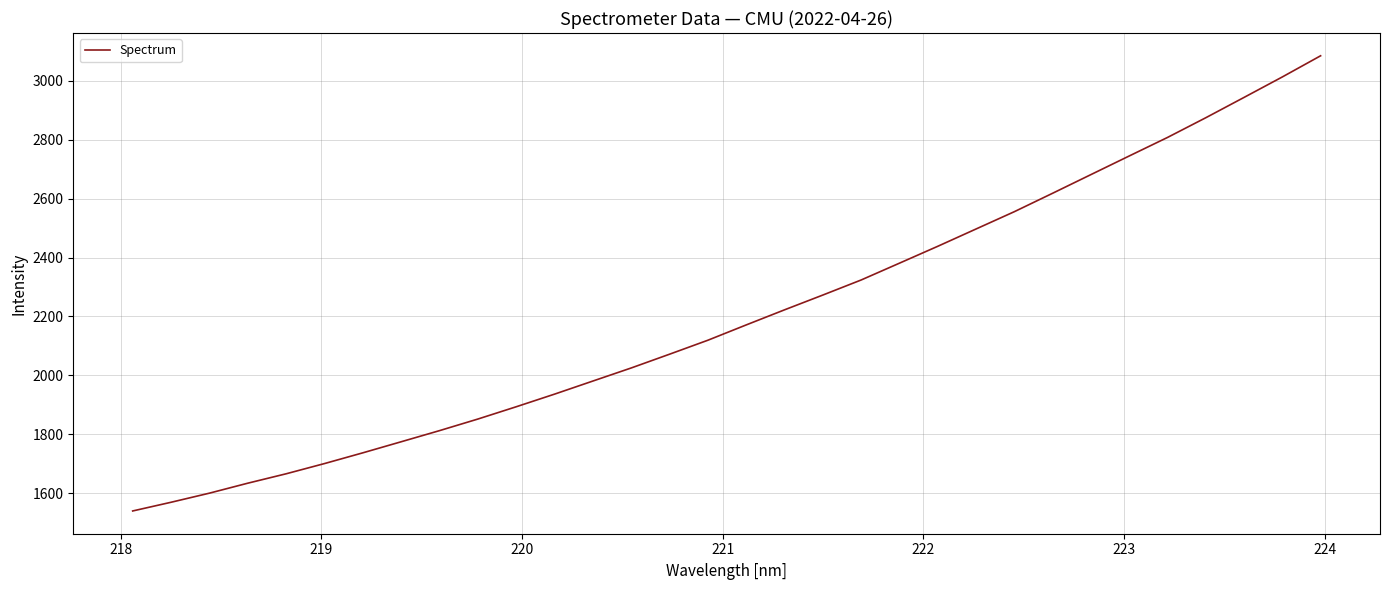

What is the difference between the maximum and minimum values?

1544.5